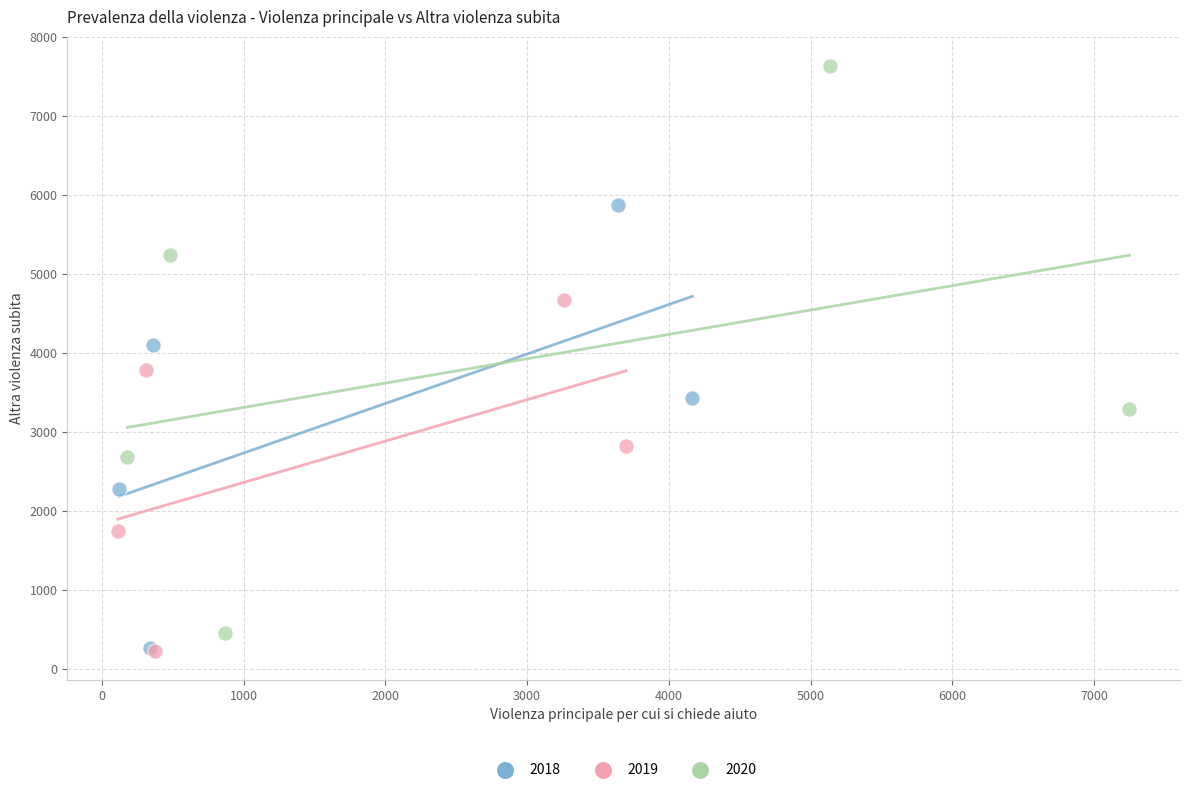

Which series contains the highest Y value?

2020